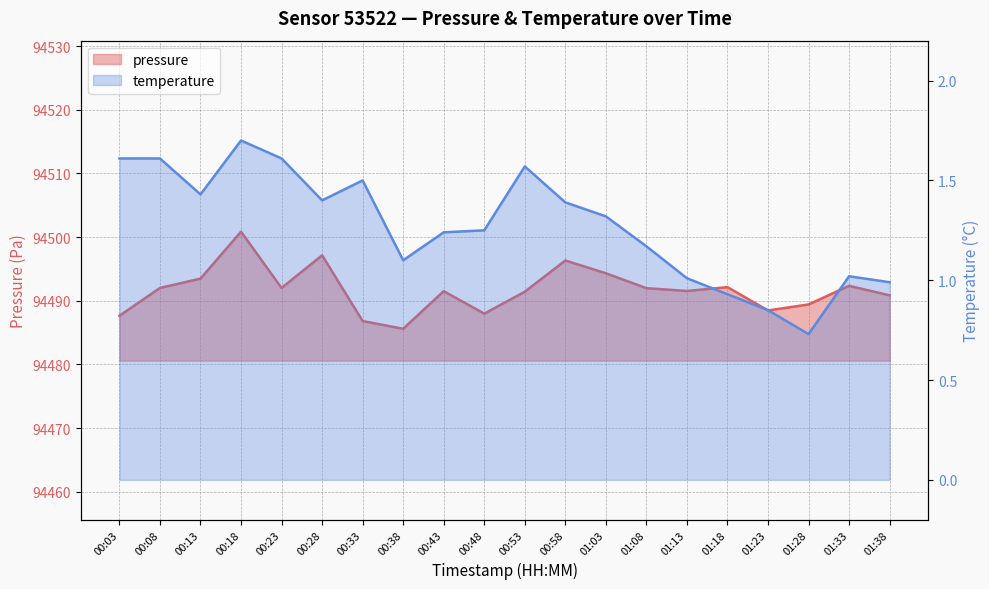

What is the sum of all temperature values?

25.4